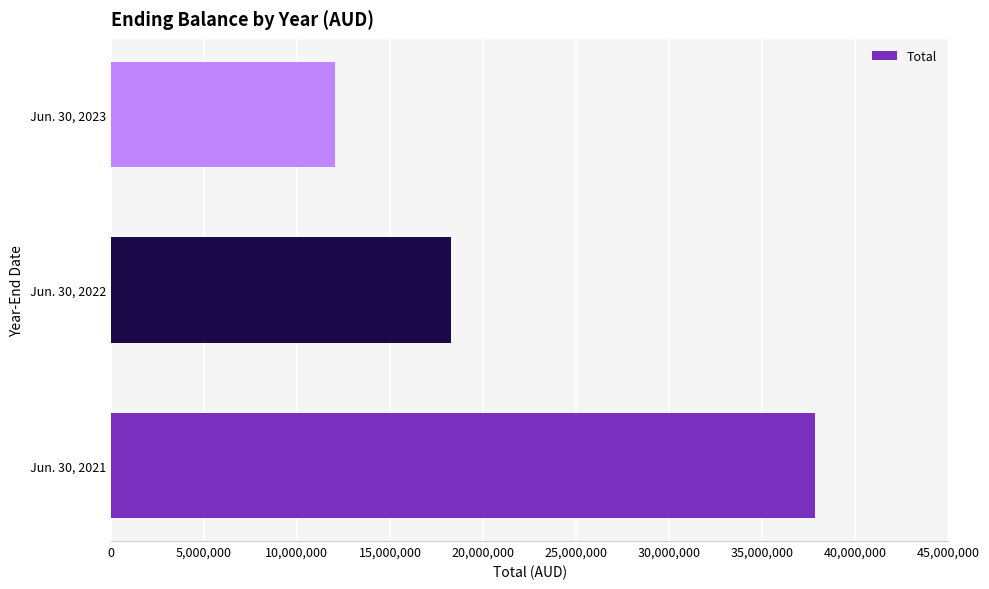

The value at Jun. 30, 2023 is 12050000. True or false?

True